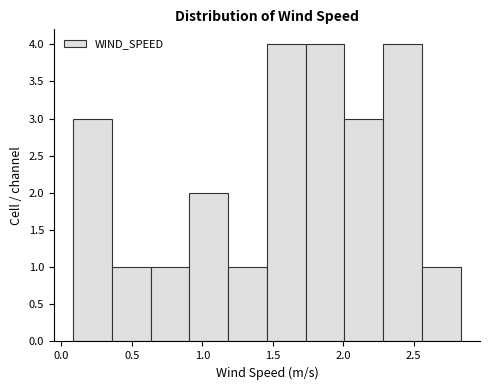

Reading left to right, list every bar in this chart as the range it spans on the x-axis followed by its height. Neither the bar edges nor the heights are printed on the chart, so give them approximately, as read against the axes.

0.10 to 0.35: 3
0.35 to 0.65: 1
0.65 to 0.90: 1
0.90 to 1.20: 2
1.20 to 1.45: 1
1.45 to 1.75: 4
1.75 to 2.00: 4
2.00 to 2.30: 3
2.30 to 2.55: 4
2.55 to 2.85: 1